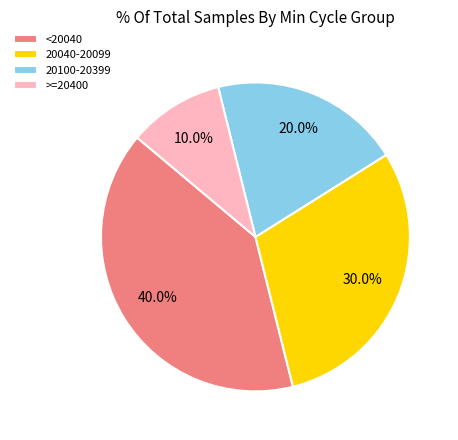

Rank the categories by value from lowest to highest.

>=20400, 20100-20399, 20040-20099, <20040